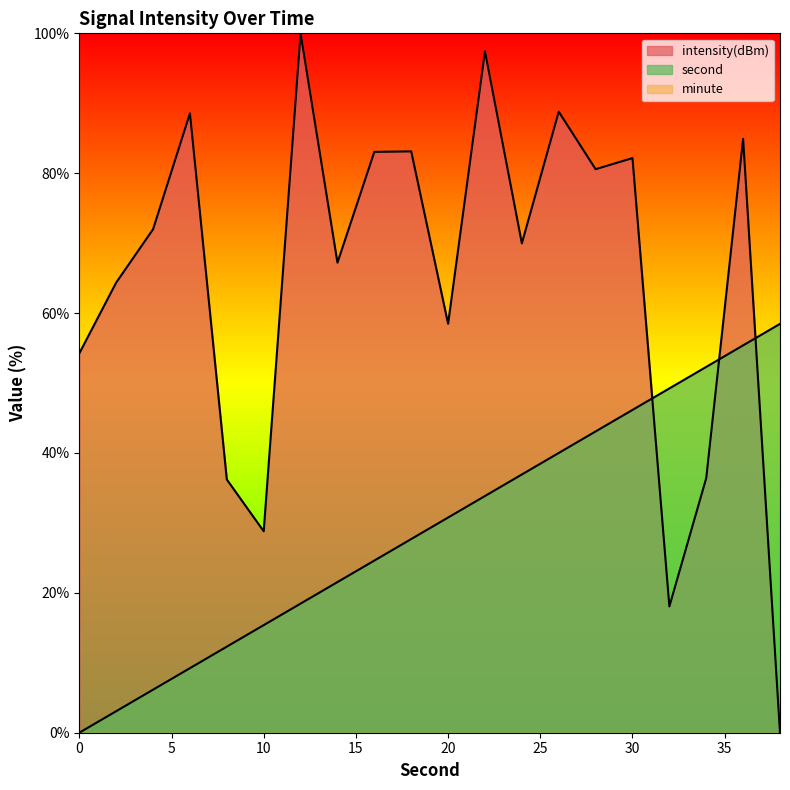

At 2, list the series in order from largest to smallest.

intensity, second